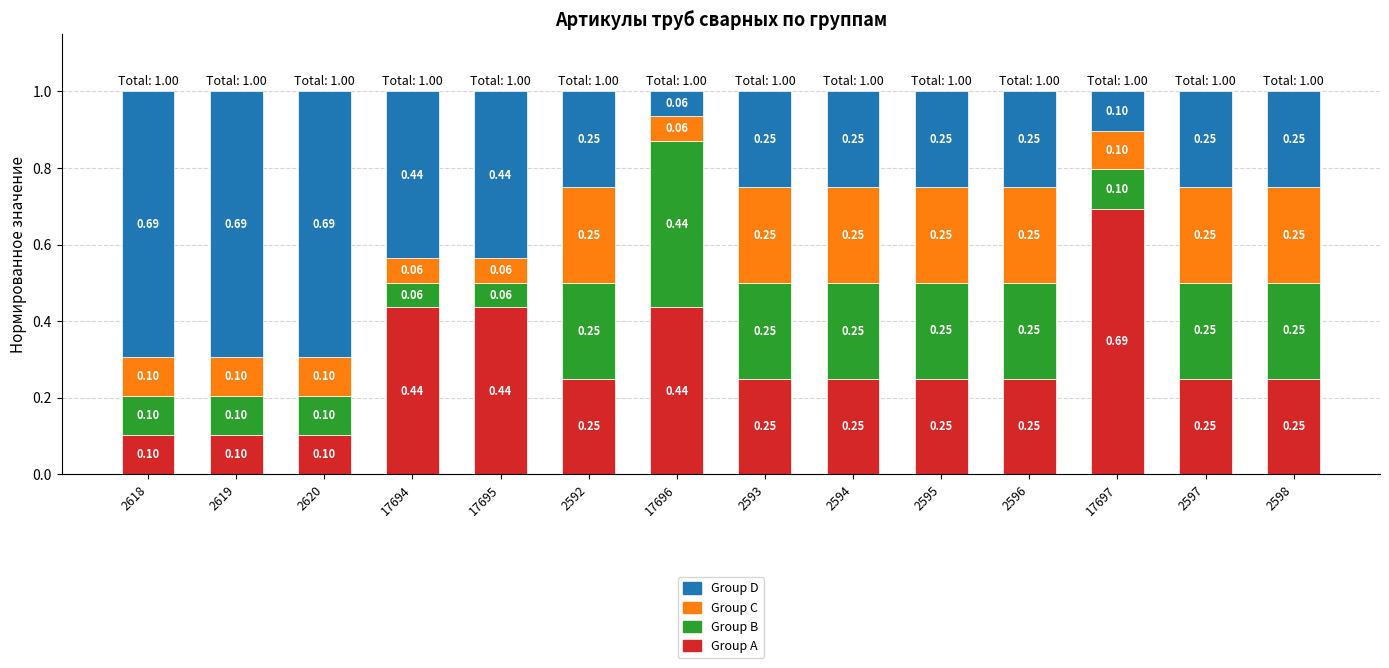

What is the total value across all series at 2597?

1.0